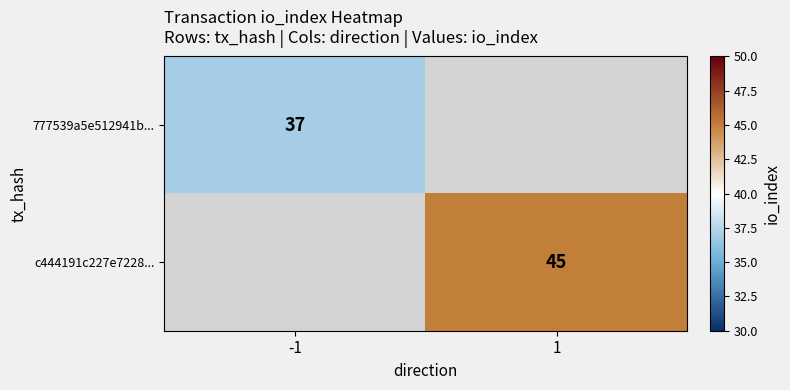

At how many categories does at least one series exceed 37?

1